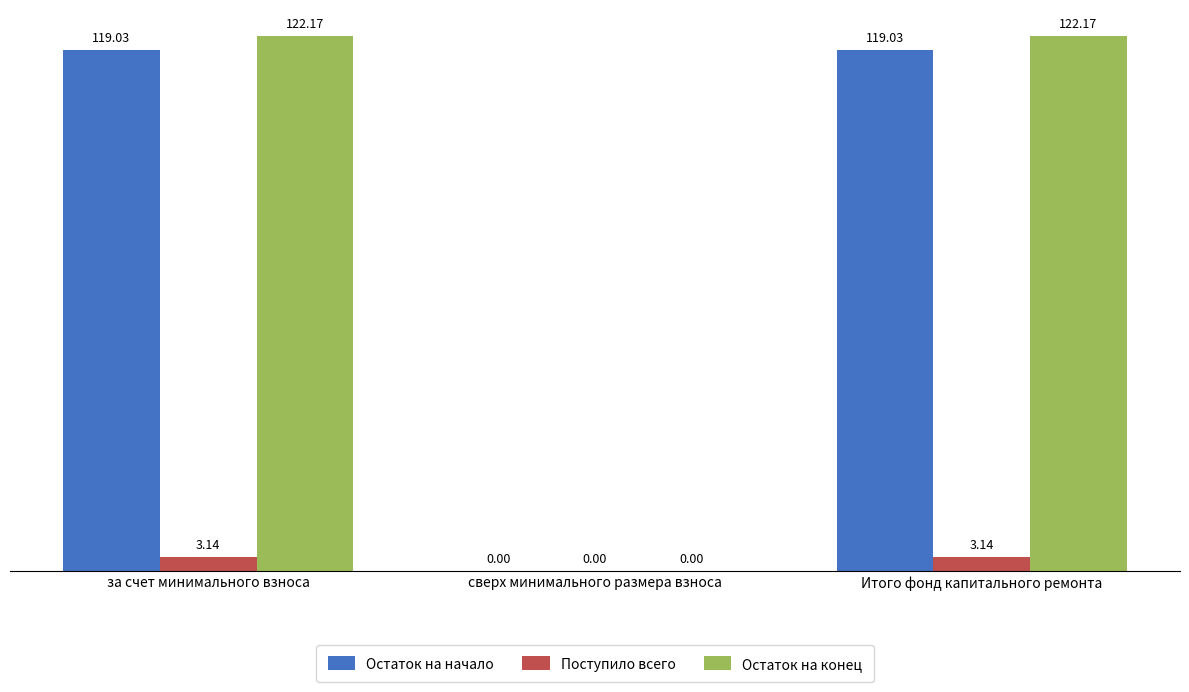

Which series has the largest total across all categories?

Остаток на конец